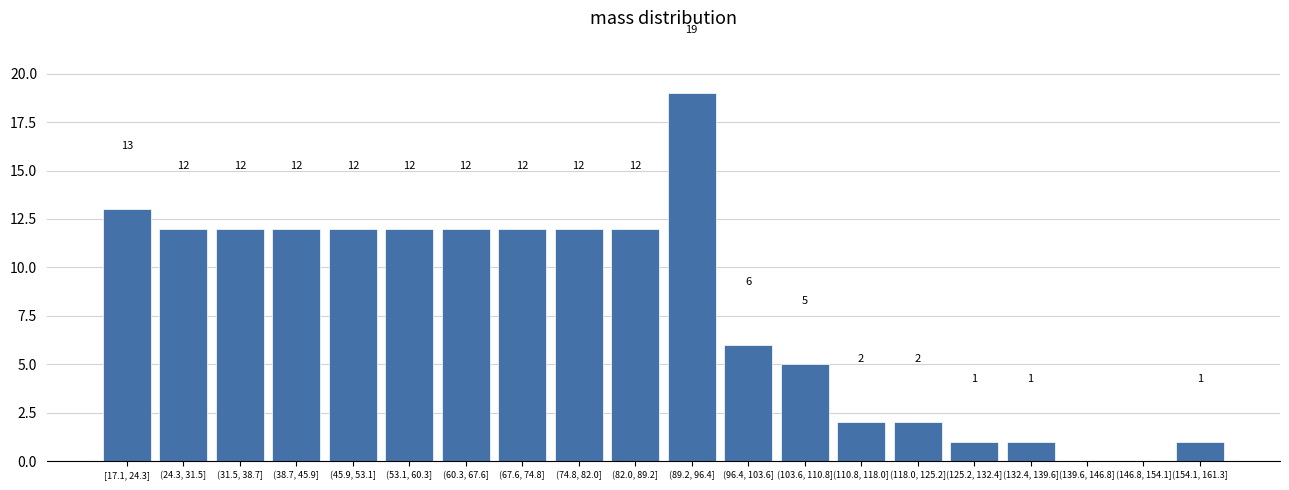

Reading left to right, extract all data points from this chart.

[17.1, 24.3]=13	(24.3, 31.5]=12	(31.5, 38.7]=12	(38.7, 45.9]=12	(45.9, 53.1]=12	(53.1, 60.3]=12	(60.3, 67.6]=12	(67.6, 74.8]=12	(74.8, 82.0]=12	(82.0, 89.2]=12	(89.2, 96.4]=19	(96.4, 103.6]=6	(103.6, 110.8]=5	(110.8, 118.0]=2	(118.0, 125.2]=2	(125.2, 132.4]=1	(132.4, 139.6]=1	(139.6, 146.8]=0	(146.8, 154.1]=0	(154.1, 161.3]=1